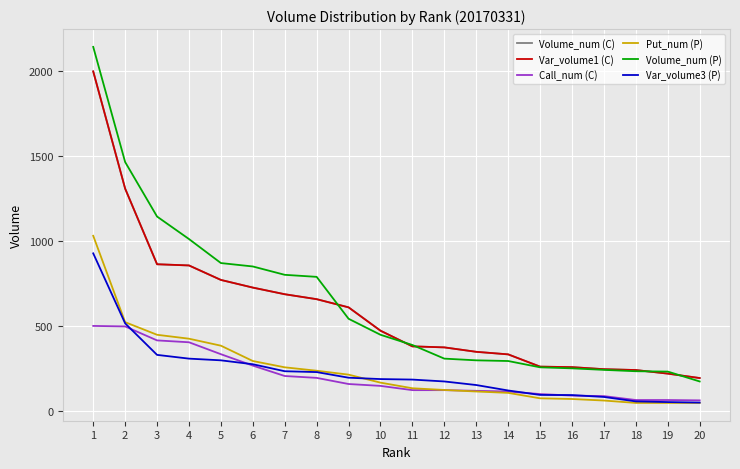

What is the lowest value of the Put_num (P) series?

50